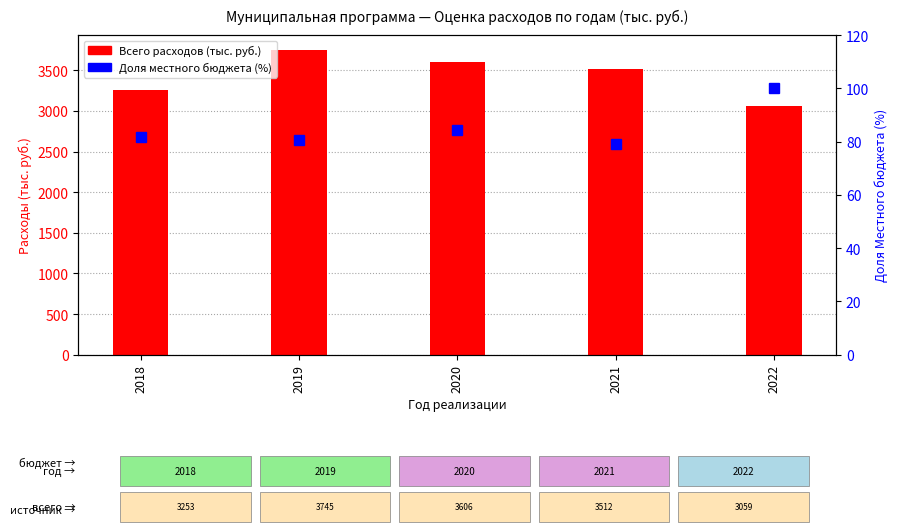

Are the bars horizontal?

No